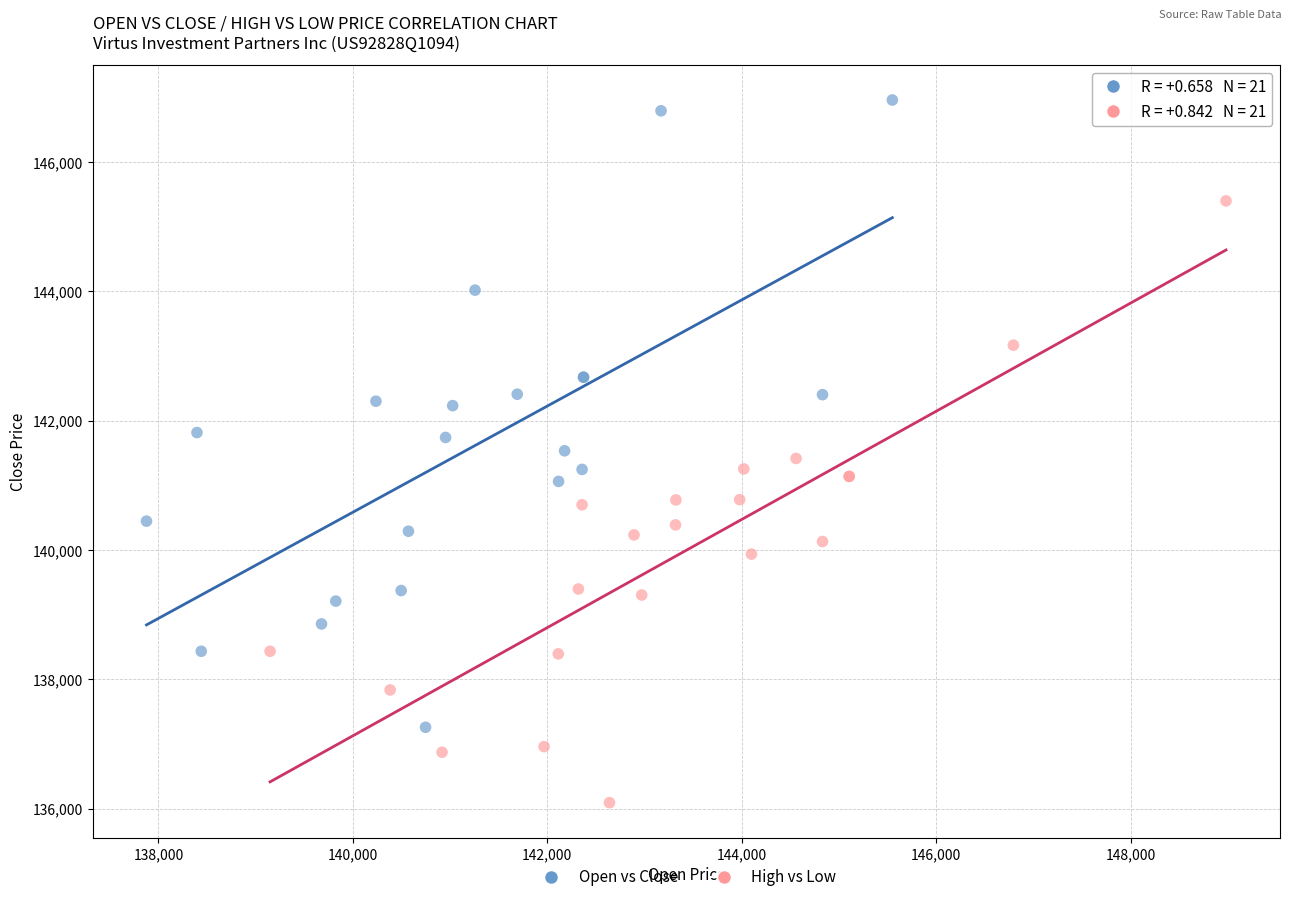

Which series contains the highest Y value?

Open vs Close